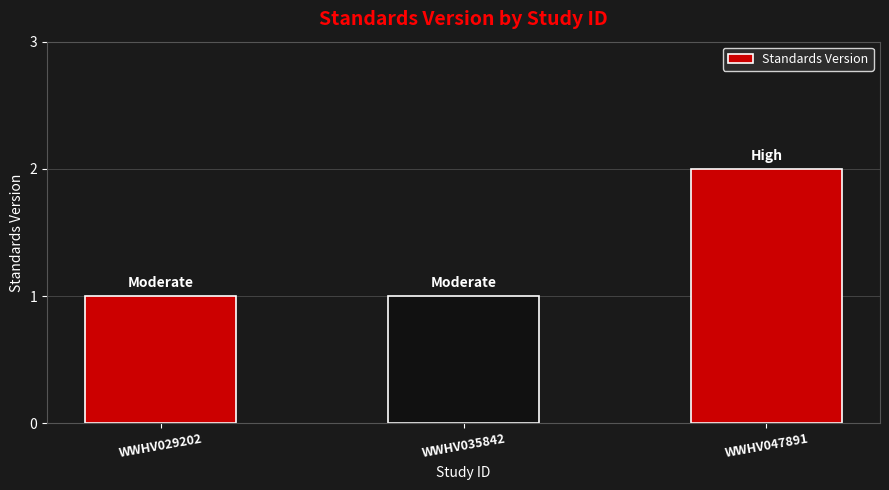

Count the number of data series in this chart.

1